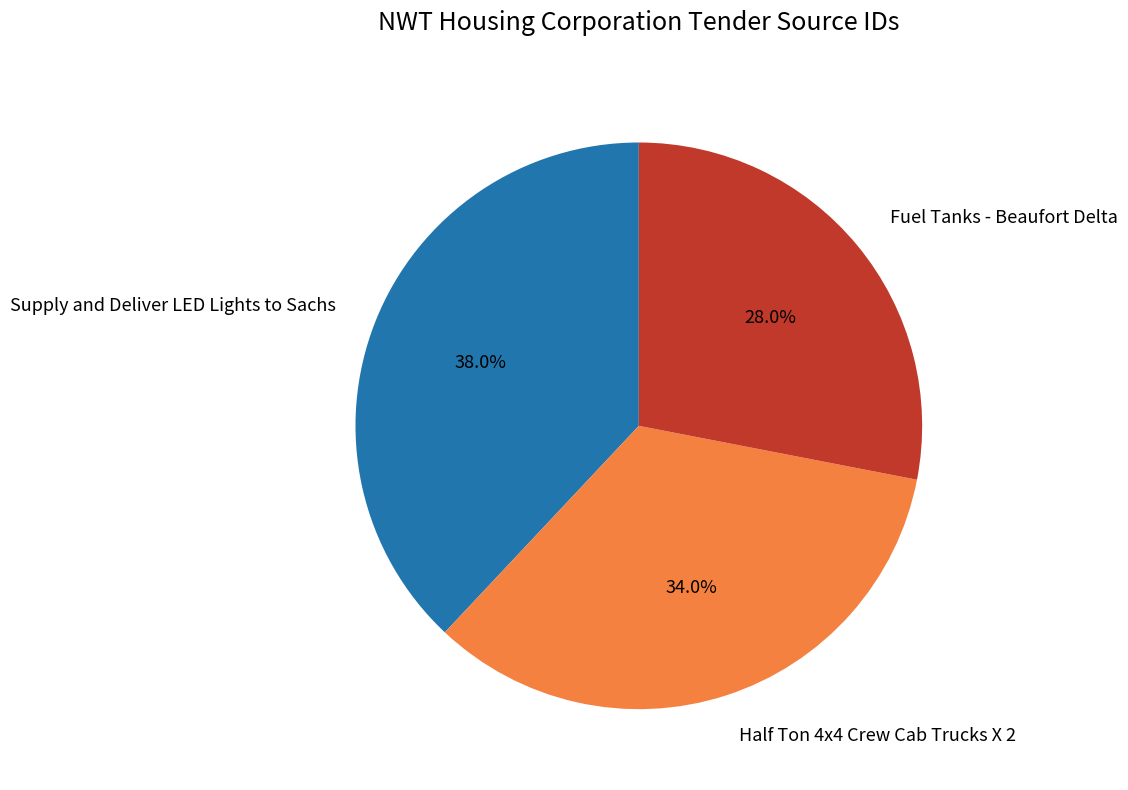

How many slices are in this pie chart?

3